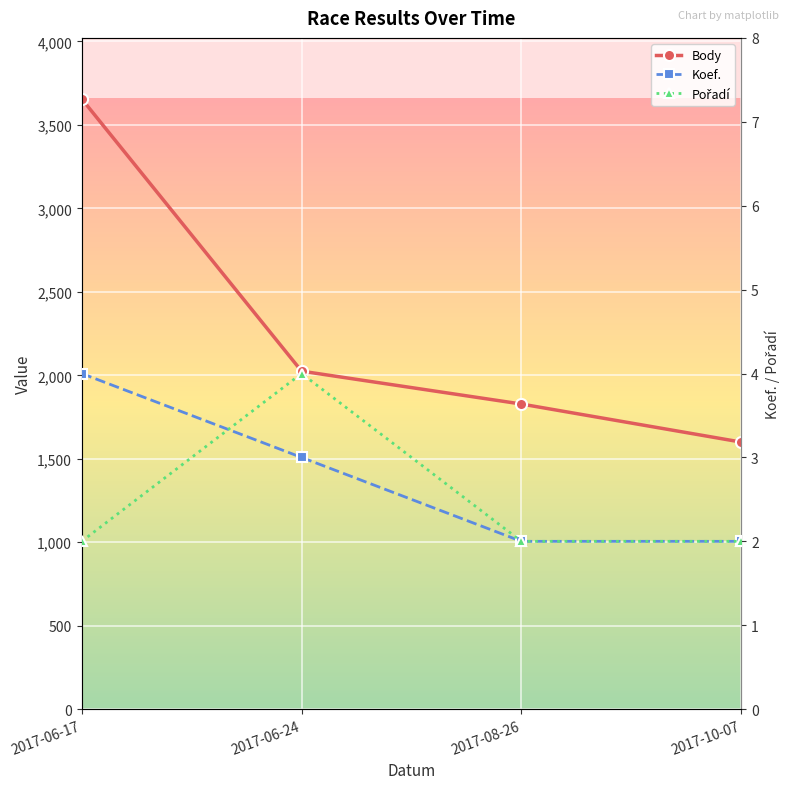

What is the average value of the Koef. series?

3